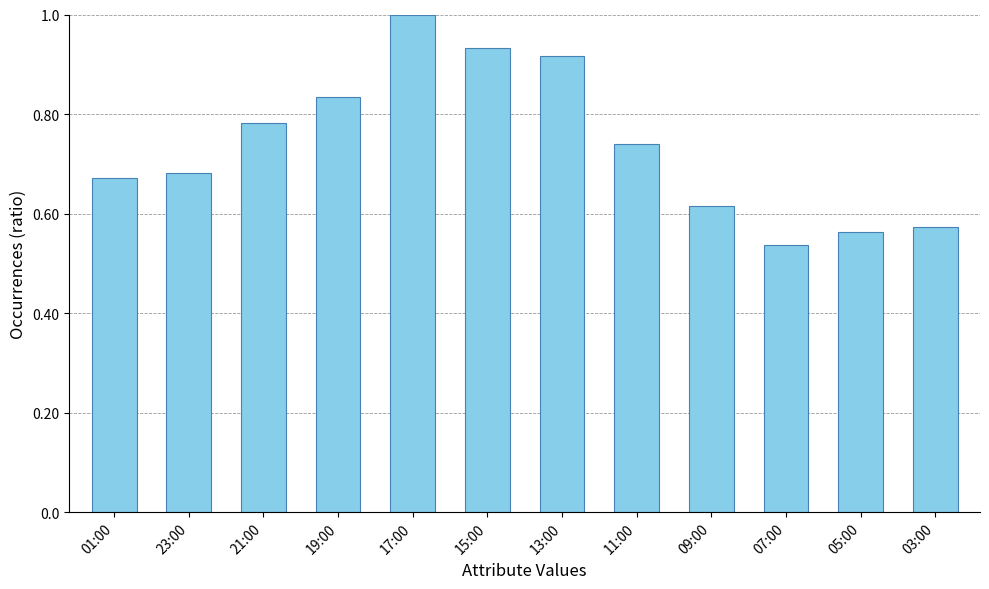

What is the difference between the maximum and second lowest values?

0.4